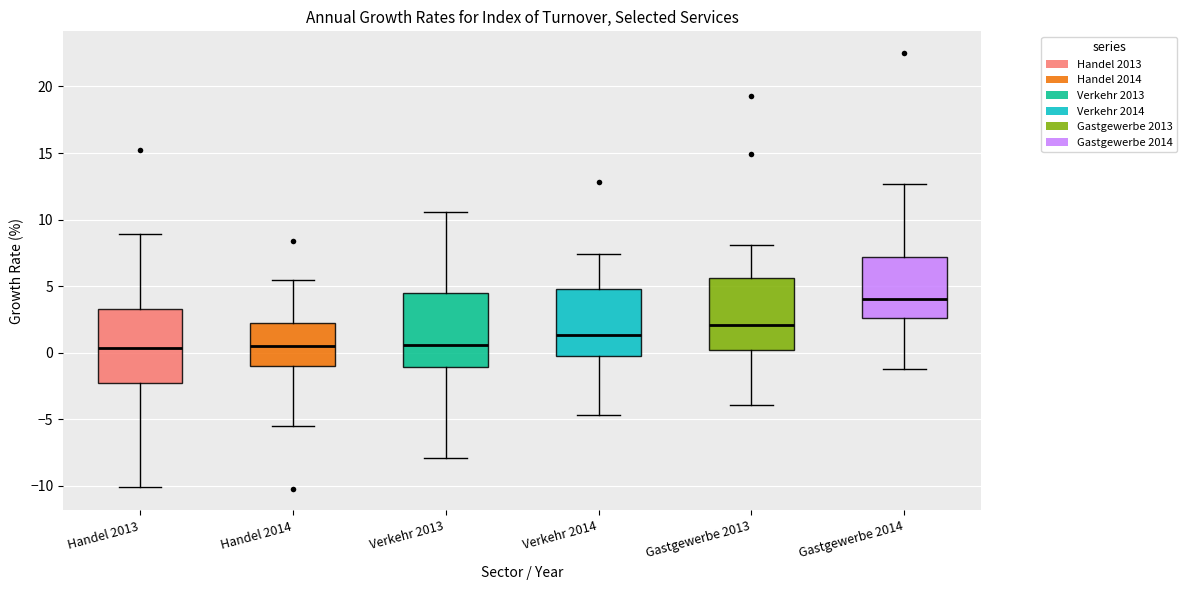

Reading left to right, read every box against the y-axis: the position of its median line, the range the box covers, and the ends of its whiskers. The values are not printed on the chart, so give them approximately, as read against the axis.

Handel 2013: median 0.5, box -2.5 to 3.5, whiskers -10.0 to 9.0
Handel 2014: median 0.5, box -1.0 to 2.0, whiskers -5.5 to 5.5
Verkehr 2013: median 0.5, box -1.0 to 4.5, whiskers -8.0 to 10.5
Verkehr 2014: median 1.5, box -0.5 to 5.0, whiskers -4.5 to 7.5
Gastgewerbe 2013: median 2.0, box 0.0 to 5.5, whiskers -4.0 to 8.0
Gastgewerbe 2014: median 4.0, box 2.5 to 7.0, whiskers -1.0 to 12.5